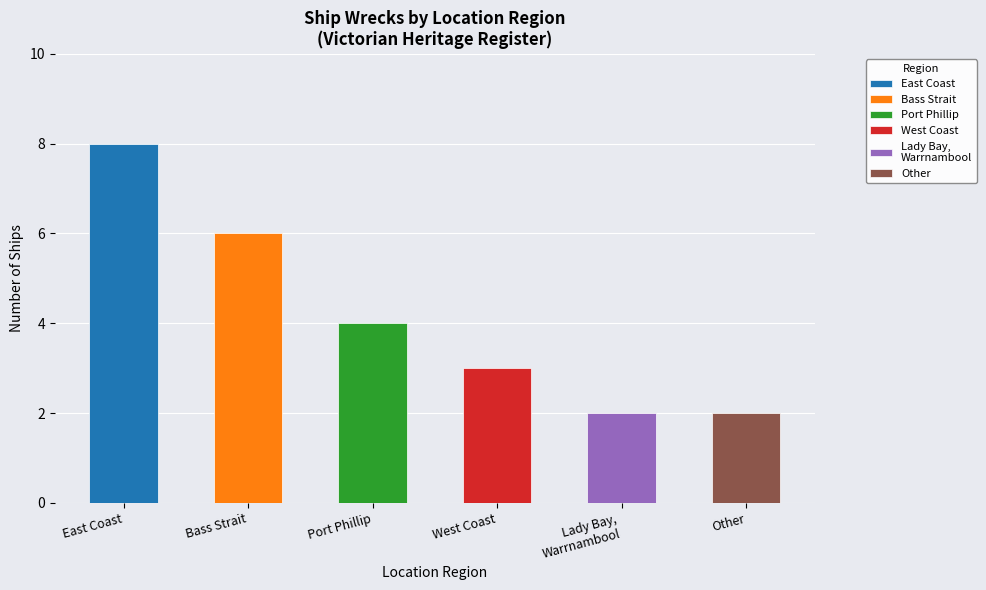

Rank the categories by value from lowest to highest.

Lady Bay, Warrnambool, Other, West Coast, Port Phillip, Bass Strait, East Coast